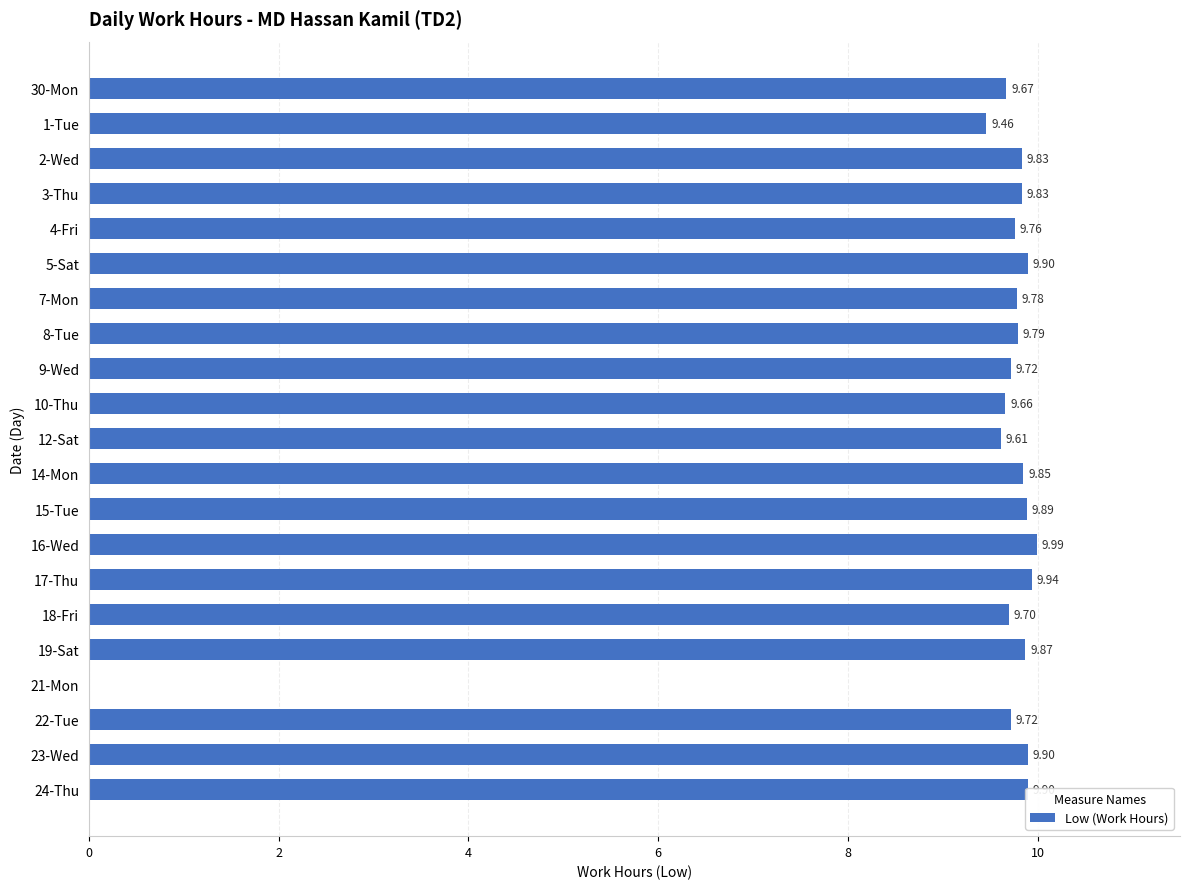

What is the change in value from 3-Thu to 5-Sat?

+0.1